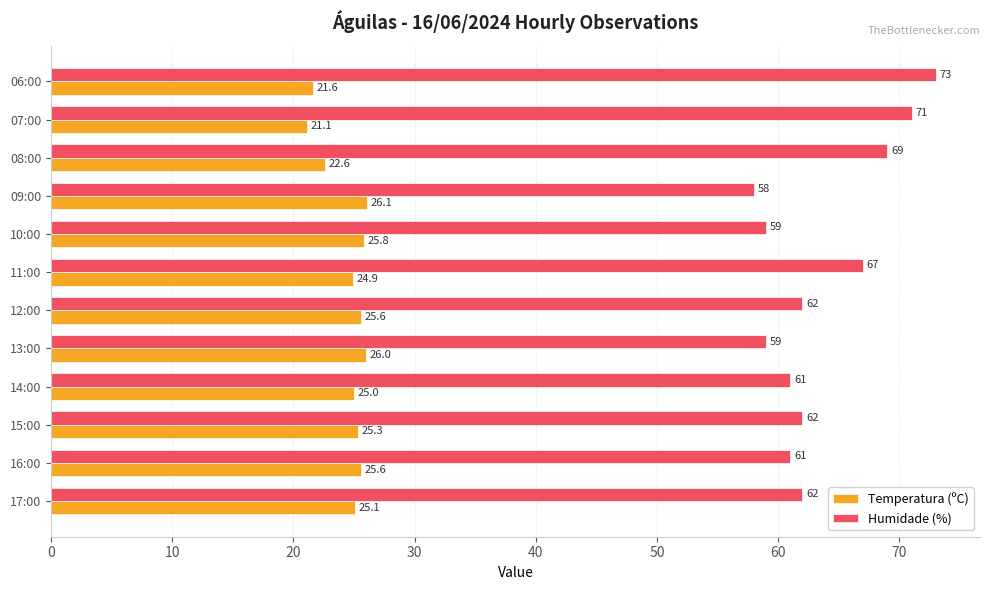

Is it true that Temperatura (ºC) equals 9.6 at 10:00?

False